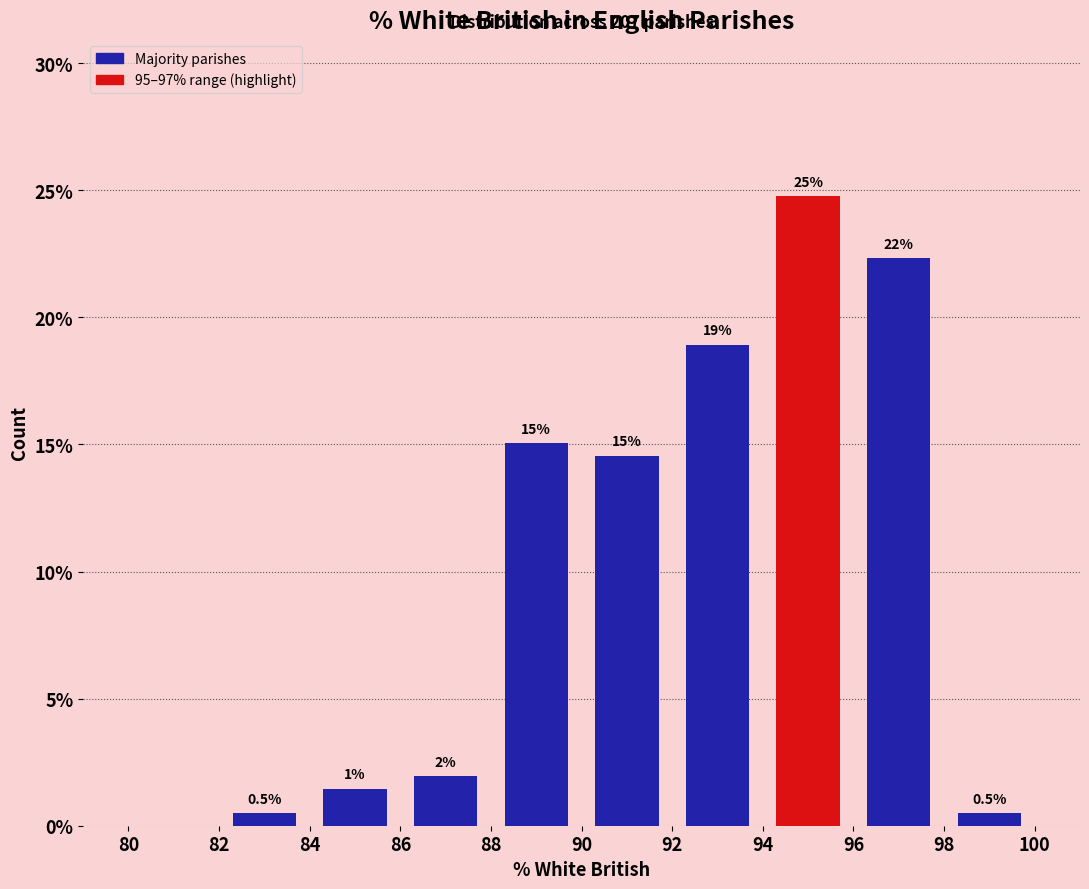

Which range on the x-axis has the tallest bar?

94 to 96